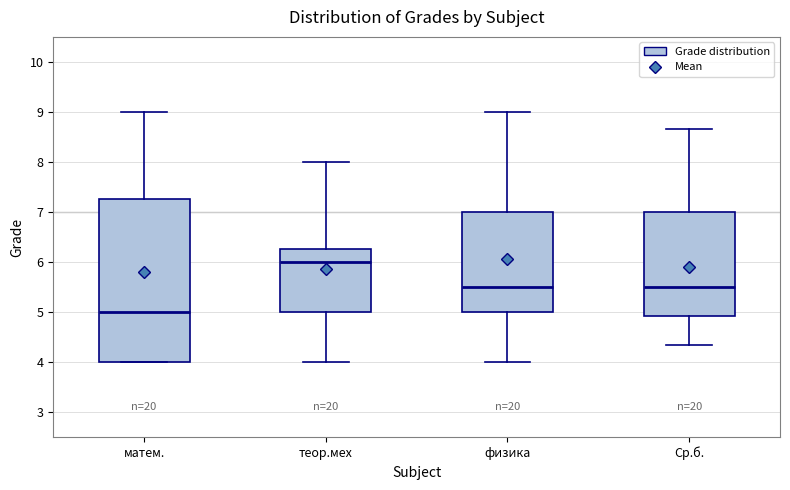

Reading left to right, transcribe this box plot: for each box, give where its median line is, the range the box spans, and where its two whiskers end, as read against the y-axis. The values are not printed on the chart, so give them approximately, as read against the axis.

матем.: median 5.0, box 4.0 to 7.3, whiskers 4.0 to 9.0
теор.мех: median 6.0, box 5.0 to 6.3, whiskers 4.0 to 8.0
физика: median 5.5, box 5.0 to 7.0, whiskers 4.0 to 9.0
Ср.б.: median 5.5, box 4.9 to 7.0, whiskers 4.3 to 8.7